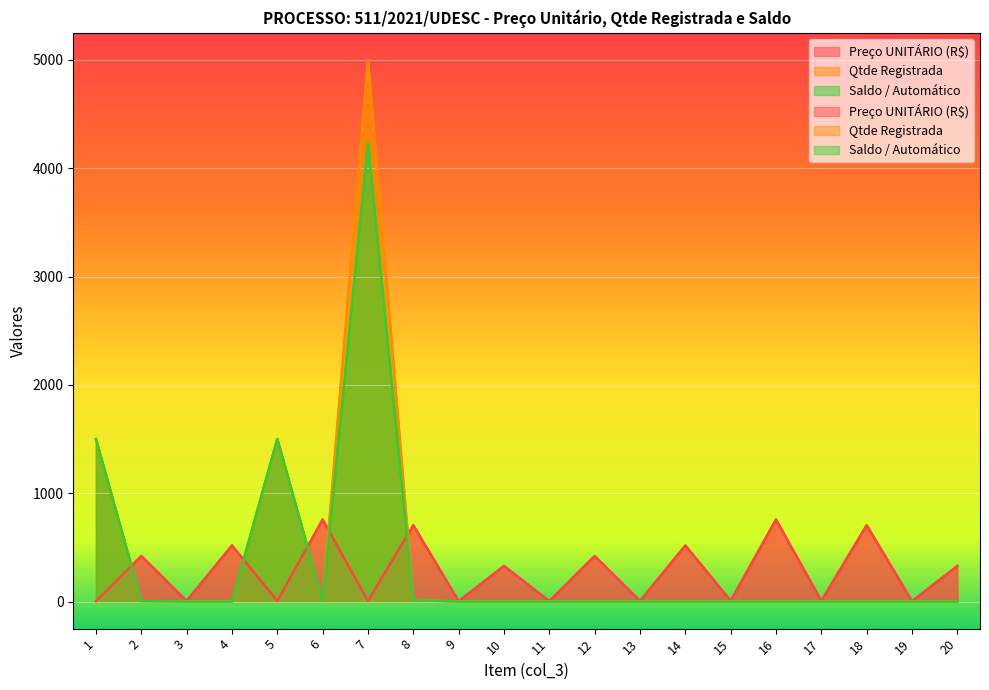

Which series ends up on top after the final intersection of Preço UNITÁRIO (R$) and Qtde Registrada?

Preço UNITÁRIO (R$)